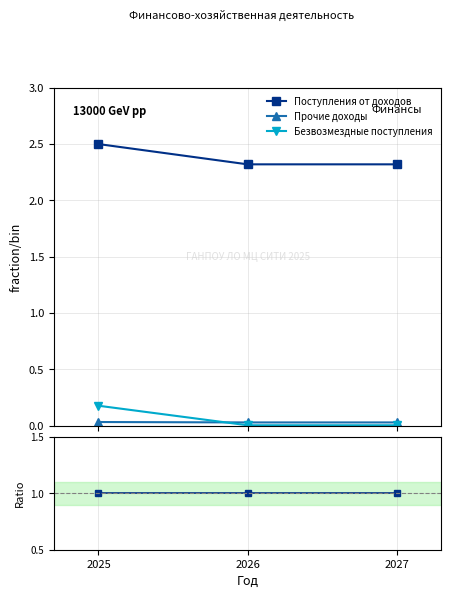

Which series has the largest total across all categories?

Поступления от доходов